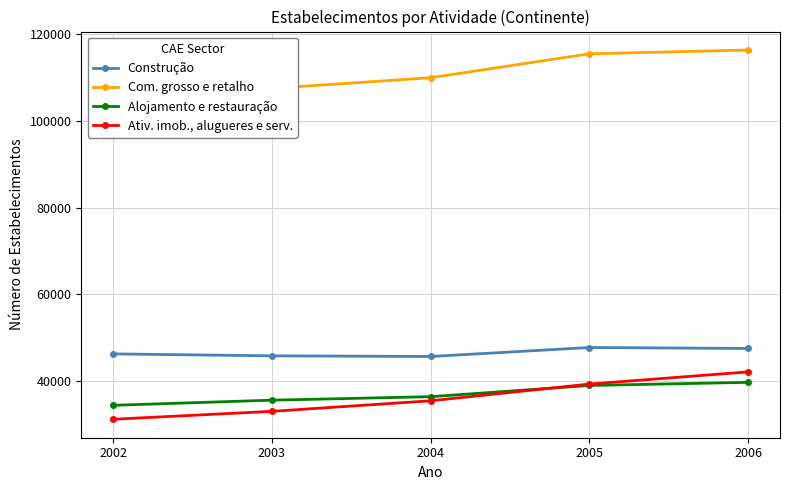

Read the Alojamento e restauração value at 2006, to the nearest 10.

39740